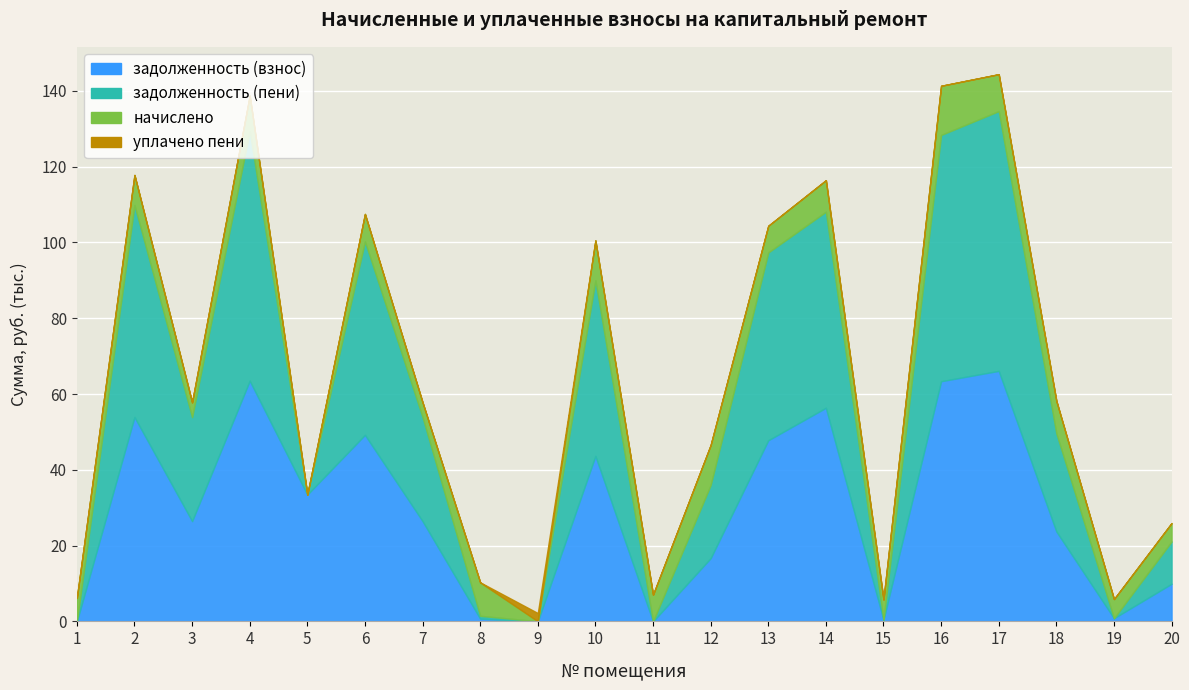

Reading left to right, what are all the values shown in this chart?

задолженность (взнос): 0.0	53943.8	26469.0	63525.6	33456.7	49232.3	26469.0	735.1	16.9	43681.2	0.0	16684.5	47803.0	56379.1	443.9	63388.6	66119.5	23746.8	838.7	9932.8
задолженность (пени): 0.0	55930.8	27444.0	65865.6	0.0	51045.8	27444.0	736.2	16.9	46315.6	0.0	19319.0	49563.8	51747.9	0.0	64995.5	68555.0	25891.8	0.0	11149.6
уплачено пени: 0.0	0.0	0.0	0.0	0.0	0.0	0.0	17.9	2171.0	0.0	0.0	0.0	0.0	0.0	0.4	0.0	0.0	0.0	1.5	0.0
начислено: 6185.4	7948.2	3900.0	9360.0	-13931.0	7254.0	3900.0	8821.8	-9515.3	10537.8	7043.4	10537.8	7043.4	8307.0	5327.4	12971.4	9742.2	8580.0	5046.6	4867.2
аванс (взнос): 0.0	0.0	0.0	0.0	0.0	0.0	0.0	0.0	0.0	0.0	0.0	0.0	0.0	0.0	0.0	0.0	0.0	0.0	0.0	0.0